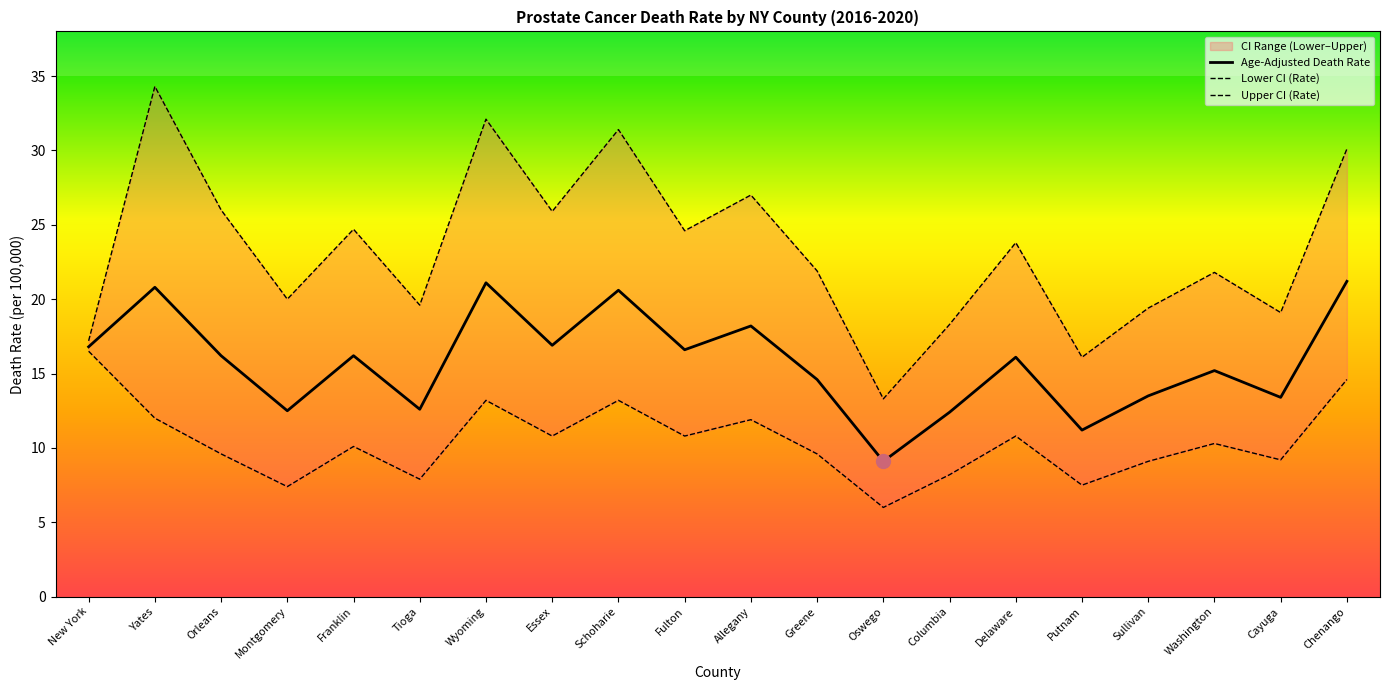

Reading right to left, extract all data points from this chart.

Age-Adjusted Death Rate: Chenango=21.2	Cayuga=13.4	Washington=15.2	Sullivan=13.5	Putnam=11.2	Delaware=16.1	Columbia=12.4	Oswego=9.1	Greene=14.6	Allegany=18.2	Fulton=16.6	Schoharie=20.6	Essex=16.9	Wyoming=21.1	Tioga=12.6	Franklin=16.2	Montgomery=12.5	Orleans=16.2	Yates=20.8	New York=16.8
Lower CI (Rate): Chenango=14.6	Cayuga=9.2	Washington=10.3	Sullivan=9.1	Putnam=7.5	Delaware=10.8	Columbia=8.2	Oswego=6.0	Greene=9.6	Allegany=11.9	Fulton=10.8	Schoharie=13.2	Essex=10.8	Wyoming=13.2	Tioga=7.9	Franklin=10.1	Montgomery=7.4	Orleans=9.6	Yates=12.0	New York=16.5
Upper CI (Rate): Chenango=30.1	Cayuga=19.1	Washington=21.8	Sullivan=19.4	Putnam=16.1	Delaware=23.8	Columbia=18.3	Oswego=13.3	Greene=21.9	Allegany=27.0	Fulton=24.6	Schoharie=31.4	Essex=25.9	Wyoming=32.1	Tioga=19.6	Franklin=24.7	Montgomery=20.0	Orleans=26.0	Yates=34.3	New York=17.2